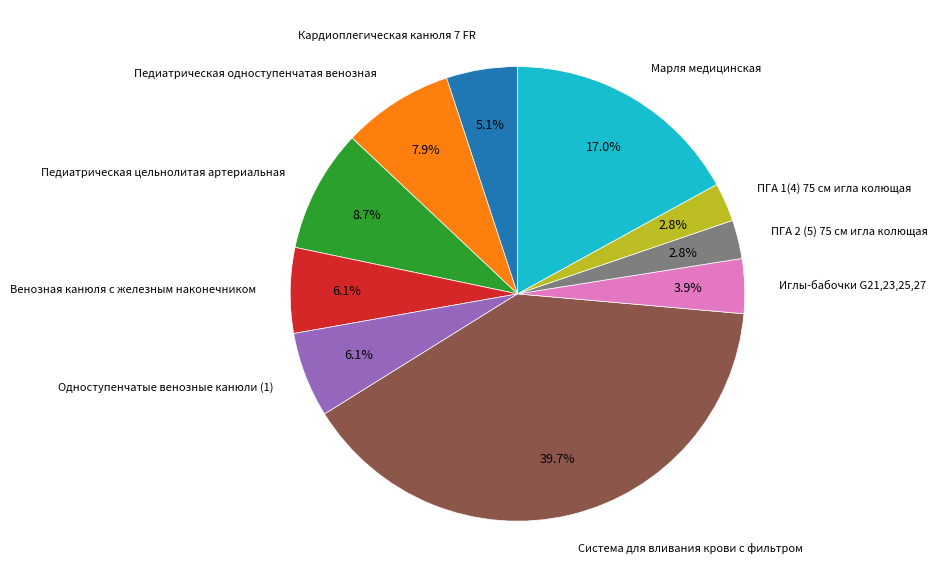

What is the ratio of the value at Система для вливания крови с фильтром to the value at Иглы-бабочки G21,23,25,27?

10.2